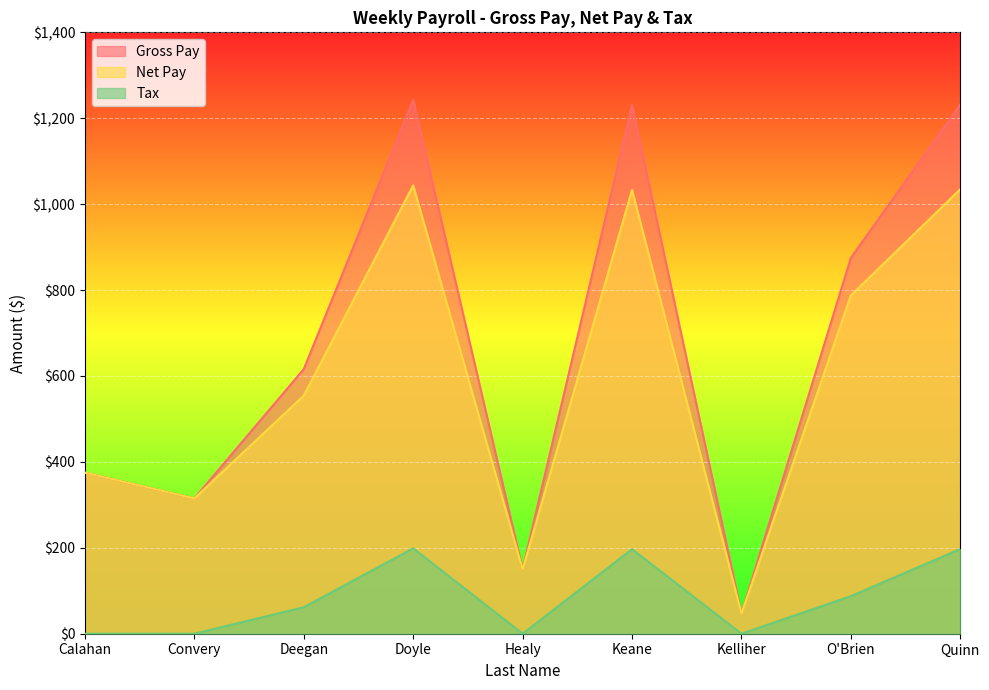

List the labels in order of Gross Pay value, largest first.

Doyle, Quinn, Keane, O'Brien, Deegan, Calahan, Convery, Healy, Kelliher